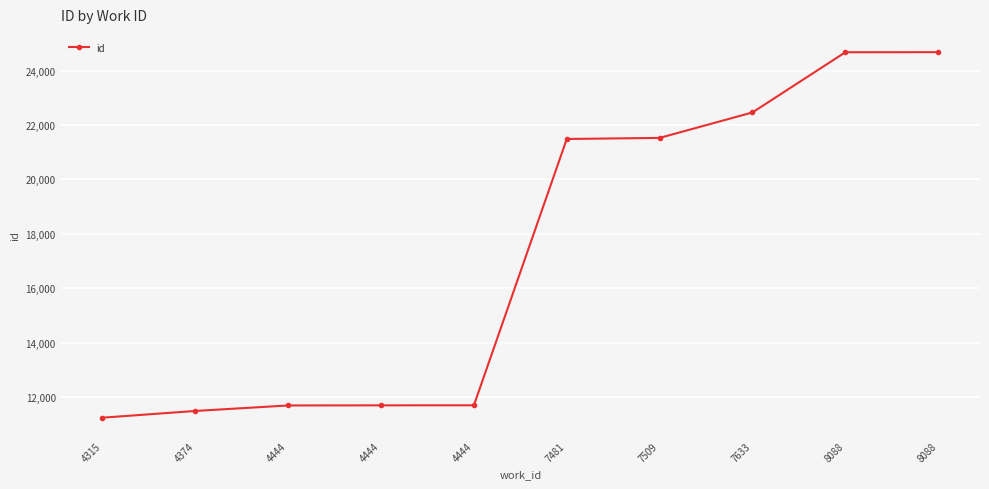

How many lines are shown in the chart?

1